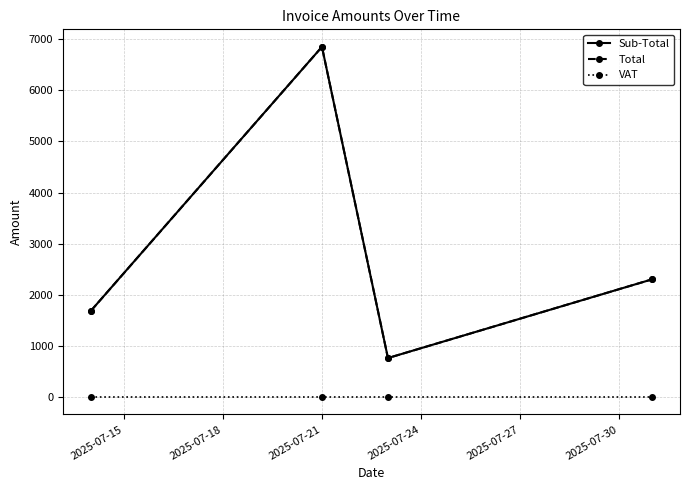

Is this an area chart (filled region under the line)?

No